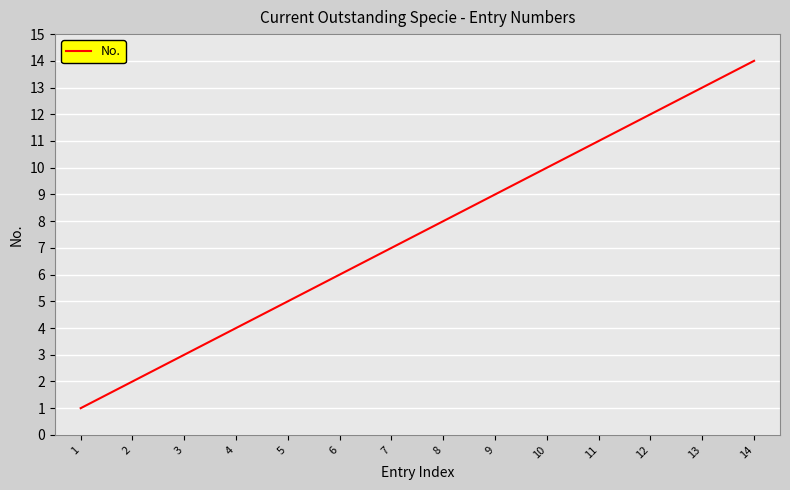

What is the difference between the maximum and minimum values?

13